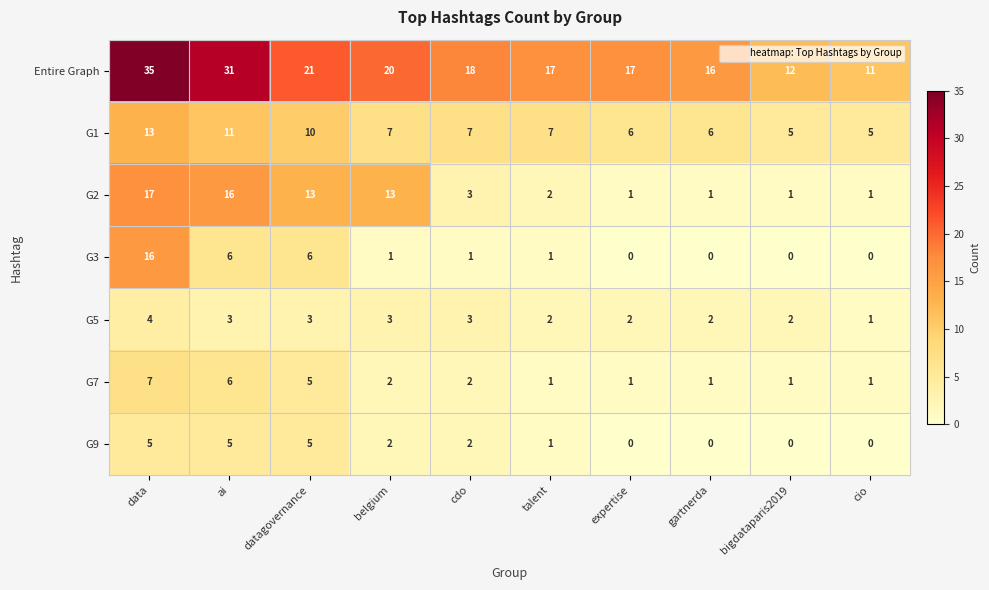

What is the average value of the G7 series?

3